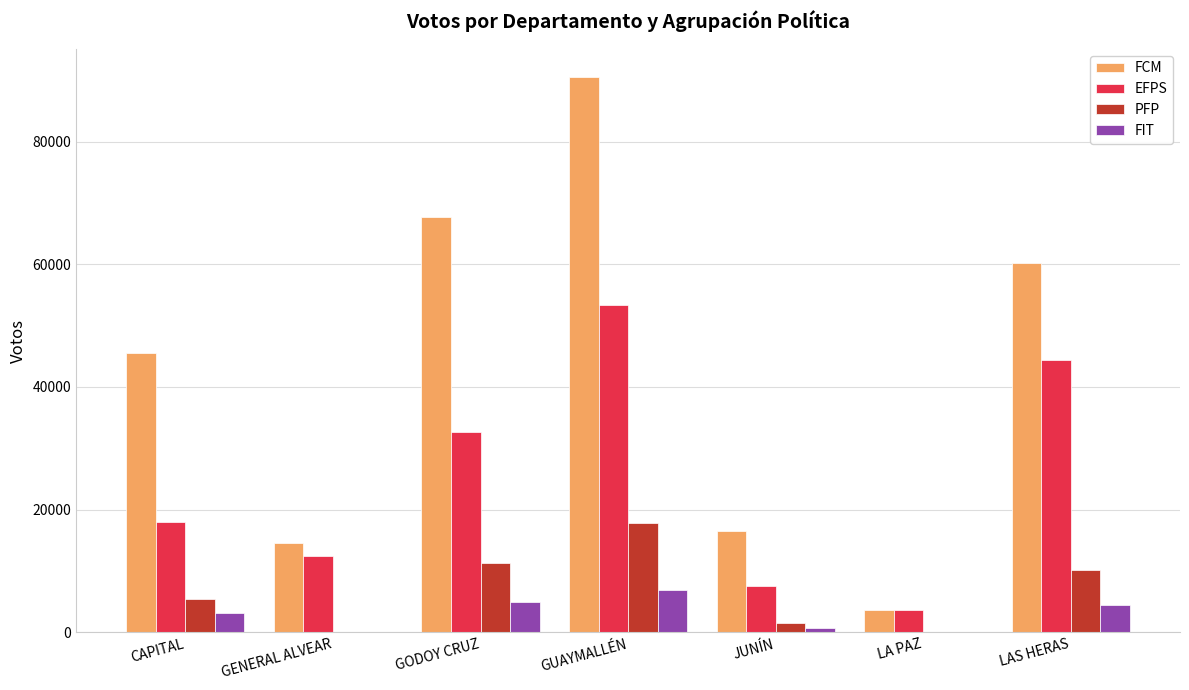

Is it true that FCM equals 60192 at LAS HERAS?

True